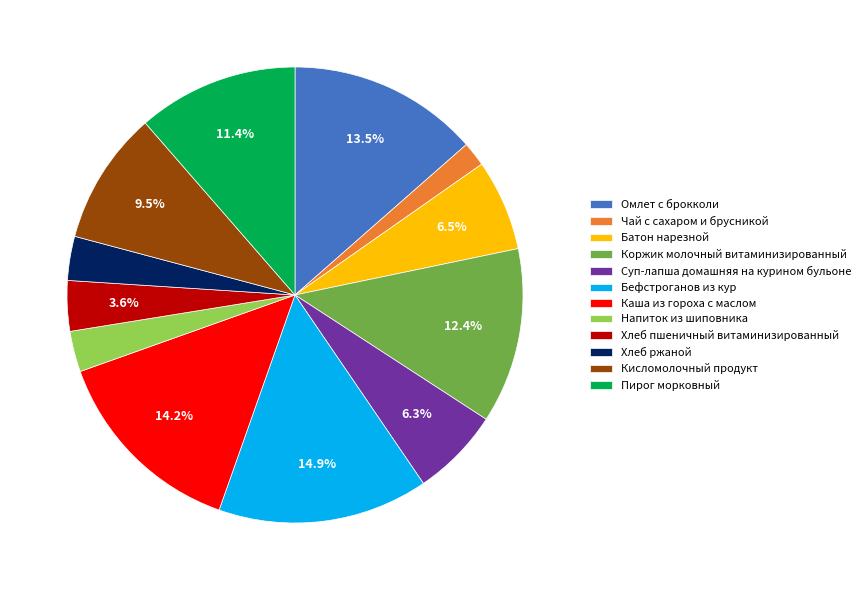

To the nearest percent, what percentage of the pie is Хлеб пшеничный витаминизированный?

4%